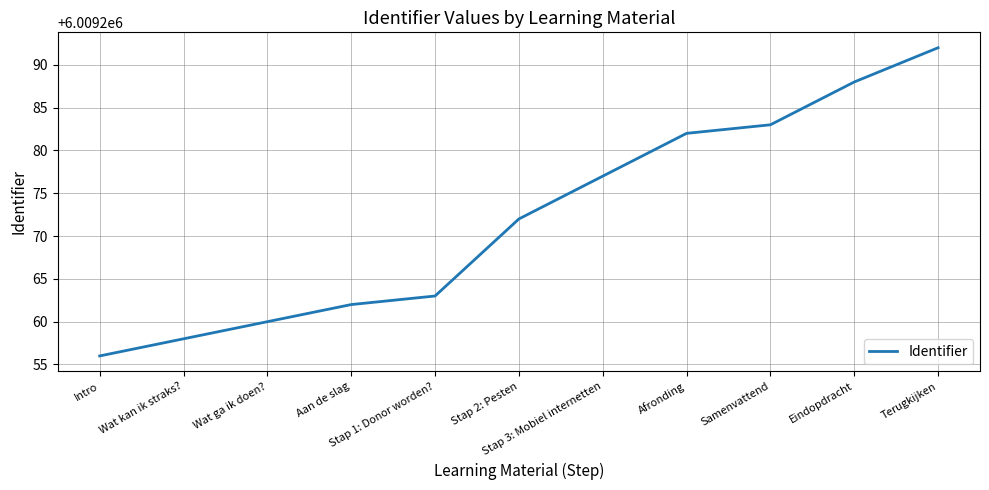

What is the difference between the values at Stap 2: Pesten and Samenvattend?

11